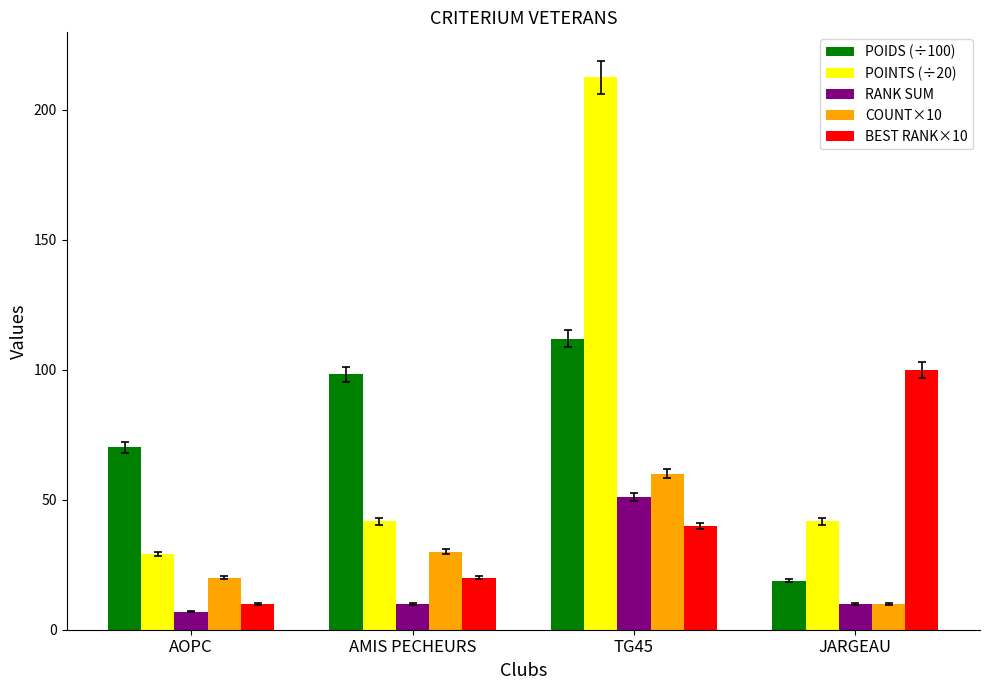

What is the difference between the maximum and second lowest values in the COUNT×10 series?

40.0